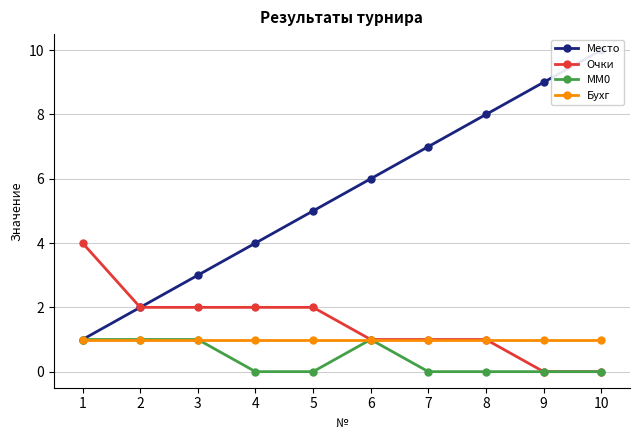

Count the number of data series in this chart.

4